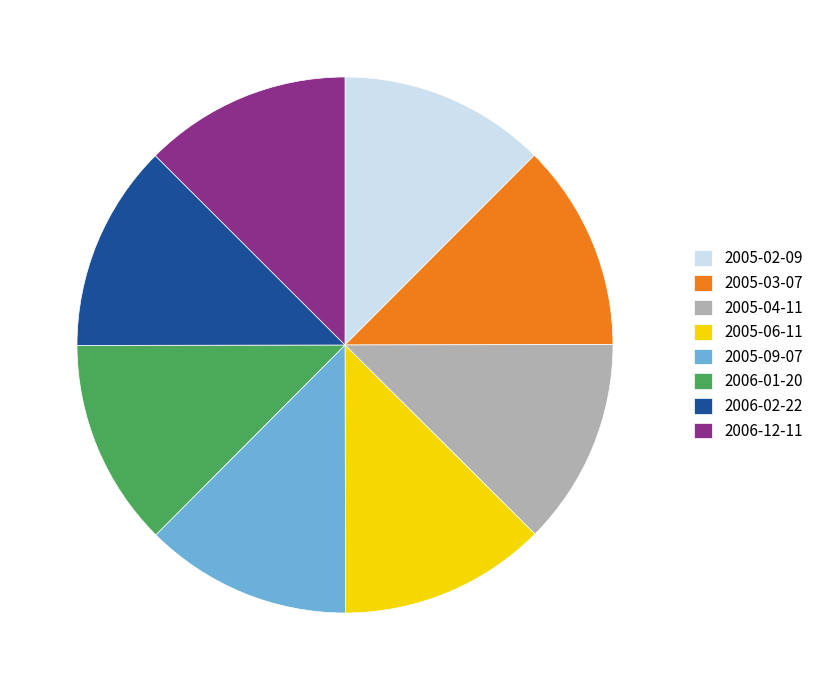

Does 2005-02-09 represent more than half of the total?

No